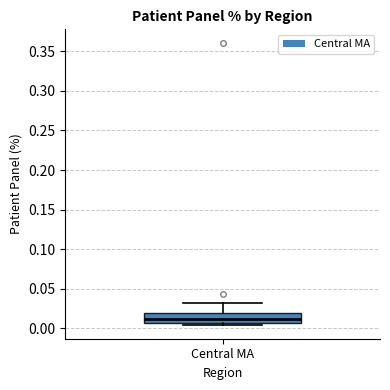

Where is the upper edge of the box for Central MA on the y-axis? The values are not printed on the chart, so give them approximately, as read against the axis.

0.020